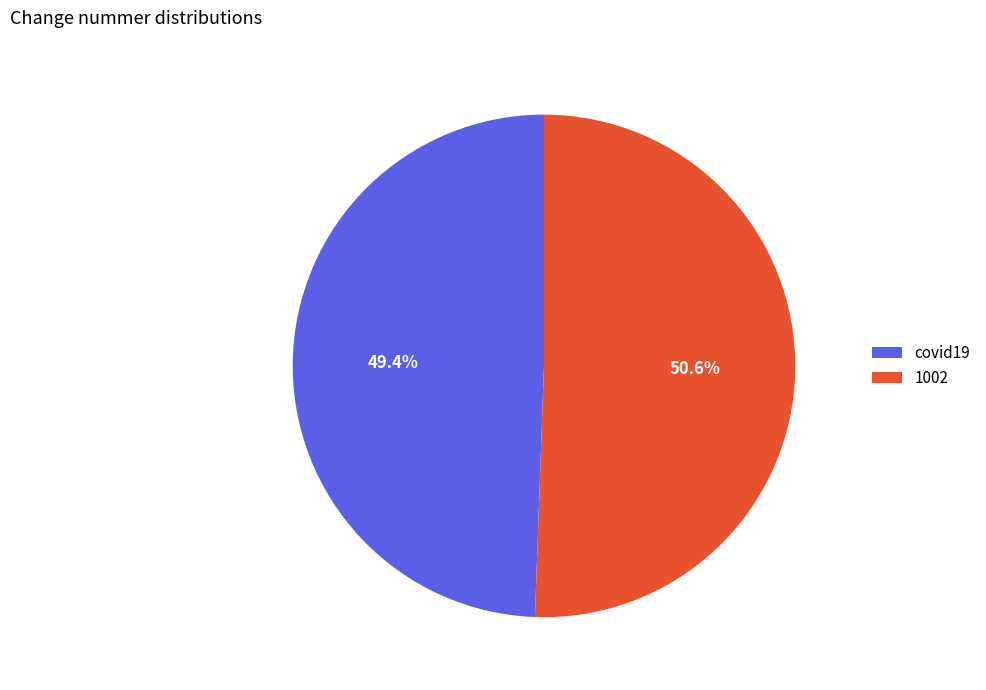

What is the largest slice in the pie chart?

1002